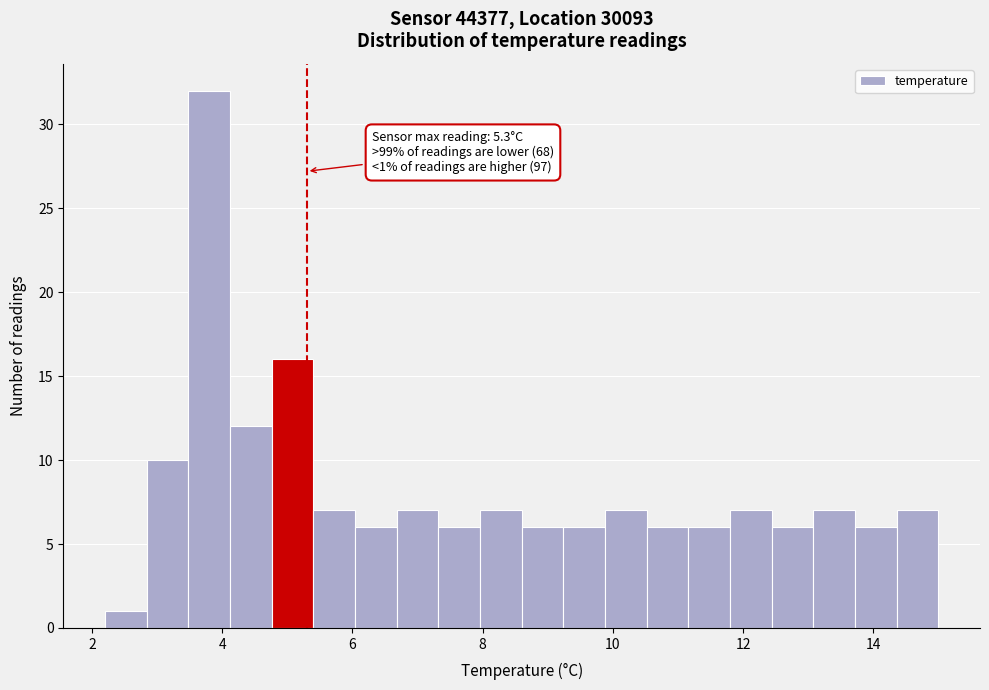

Around what value on the x-axis is the tallest bar? Give the approximate position of its centre, as read against the axis.

3.8